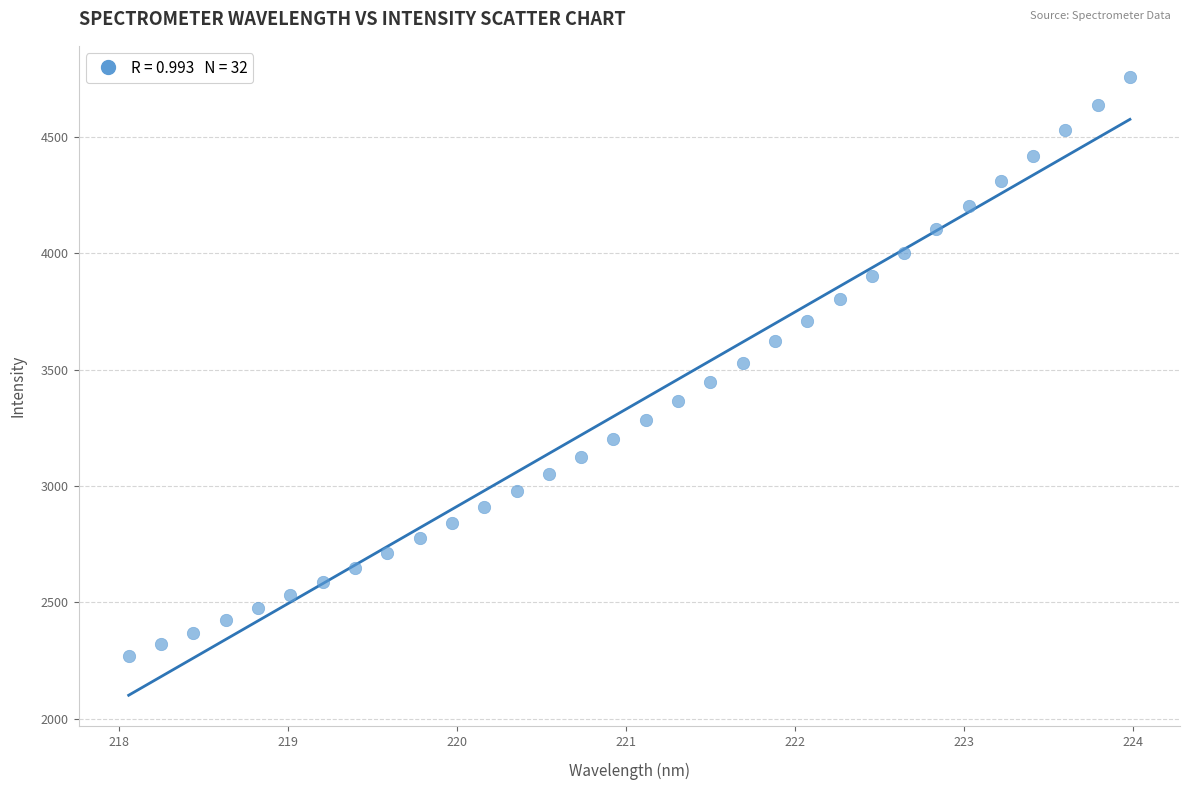

What is the range of X values (max minus min)?

5.9